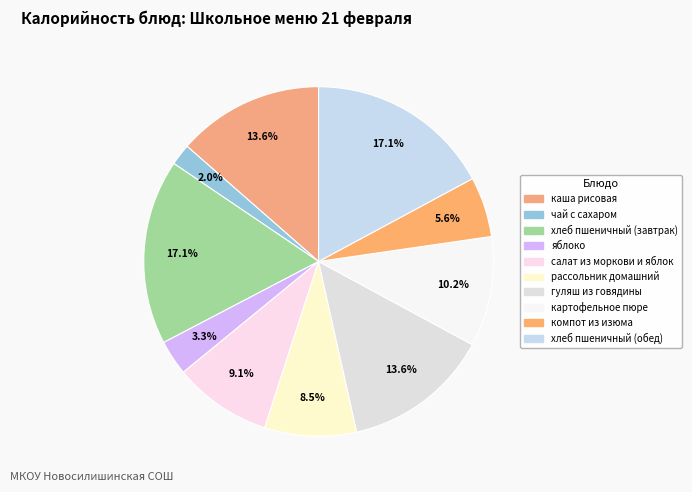

Combined, do хлеб пшеничный (завтрак) and картофельное пюре account for over 50%?

No